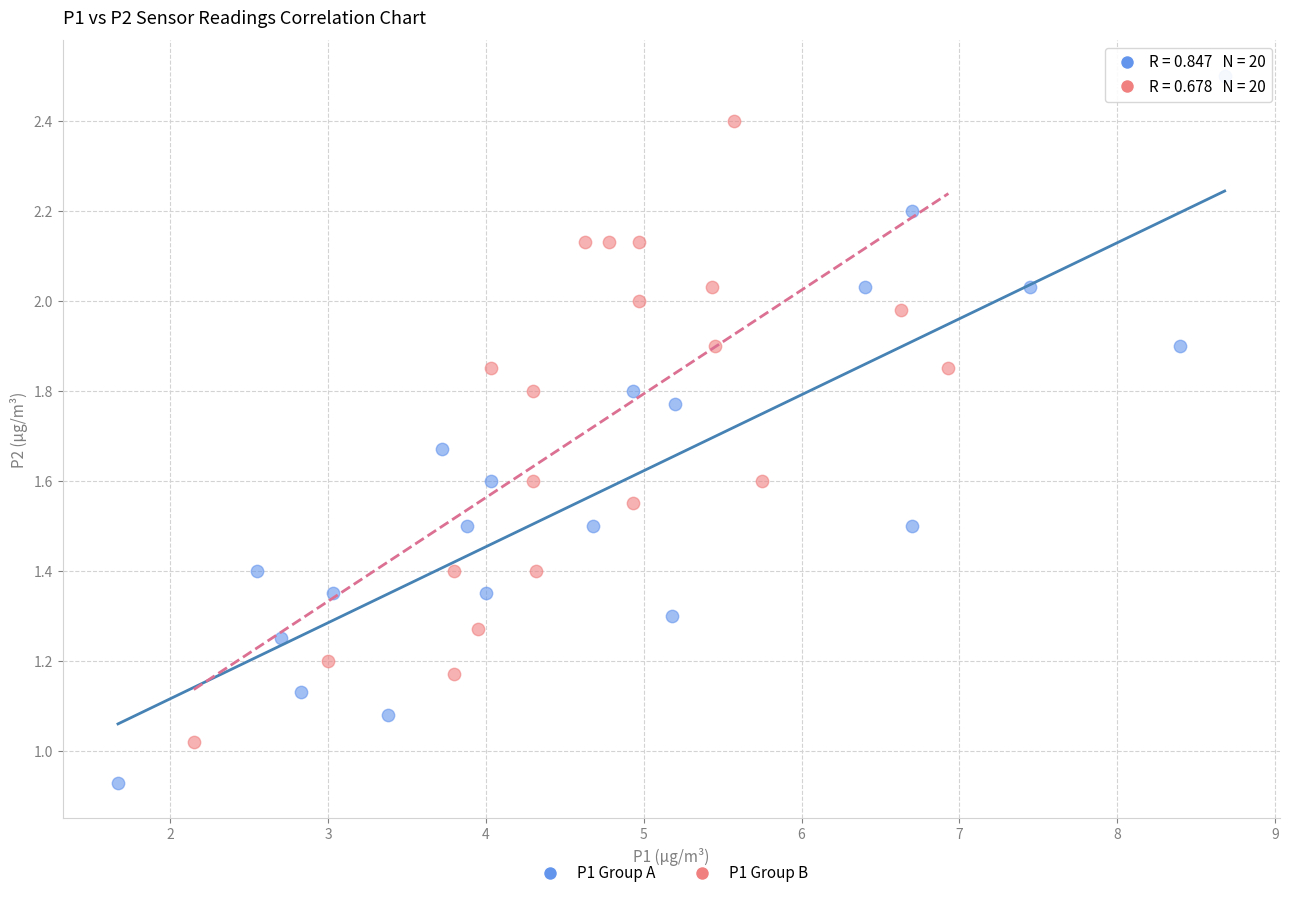

Which series contains the lowest Y value?

P1 Group A